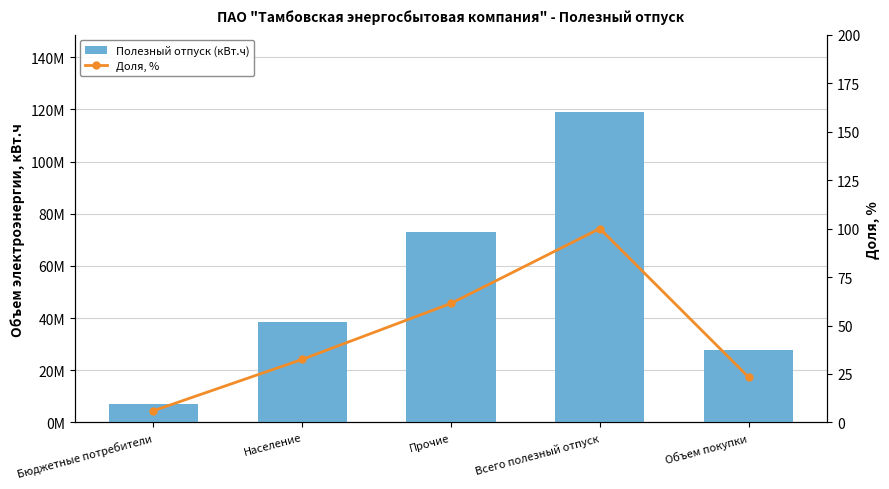

What is the average value of the Доля, % series?

44.7